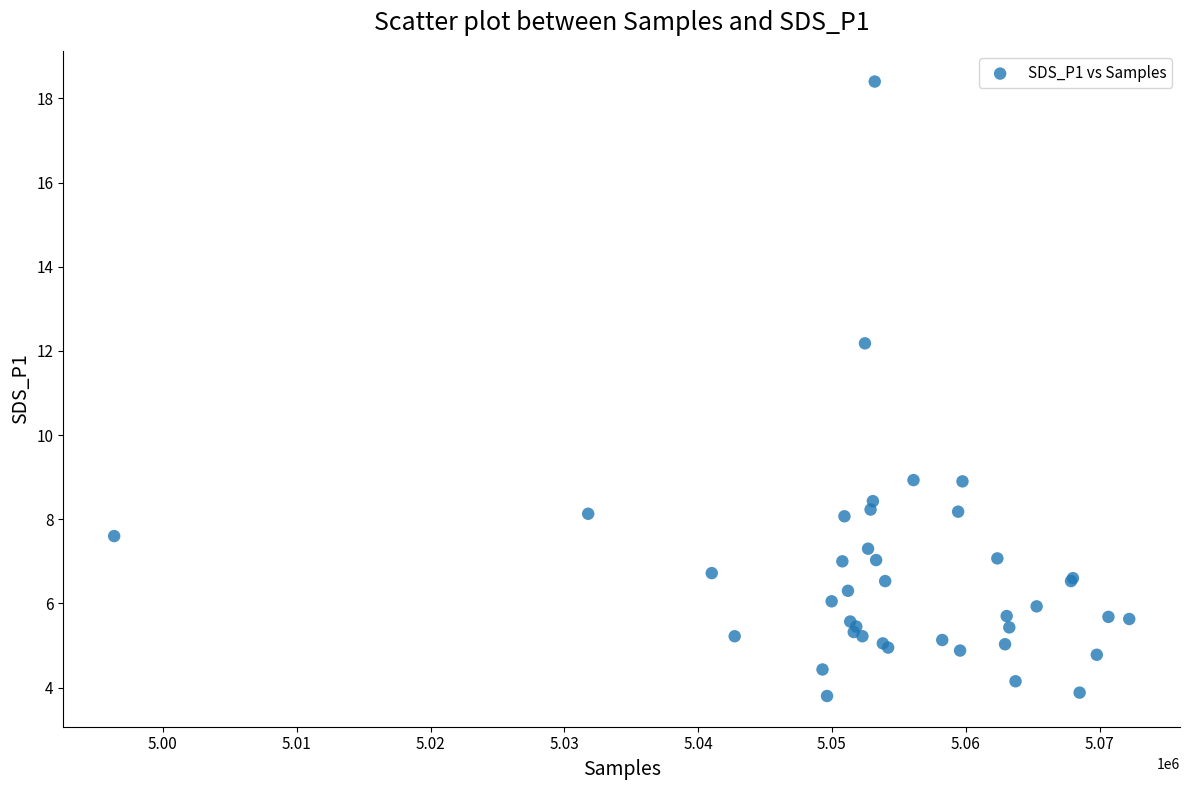

What Y value in the scatter plot is closest to 11?

12.2